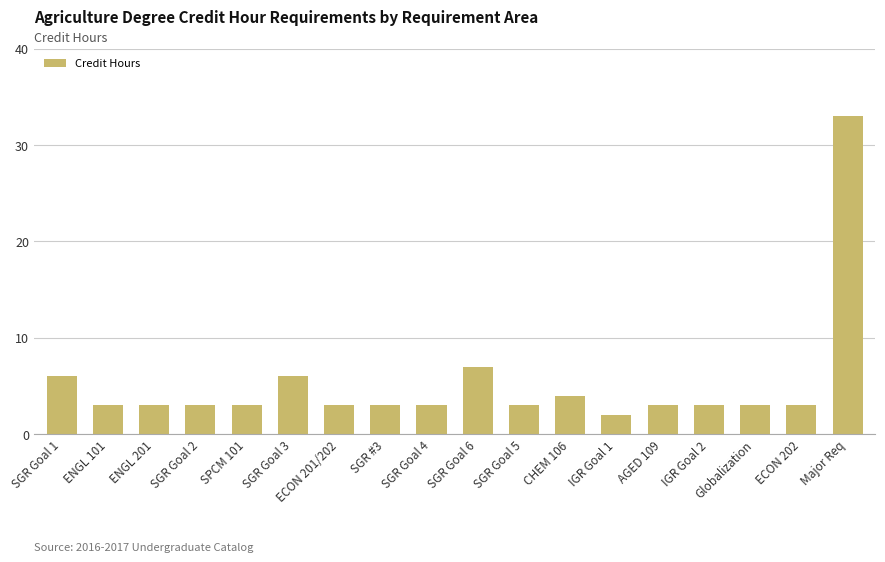

Does the chart contain any negative values?

No